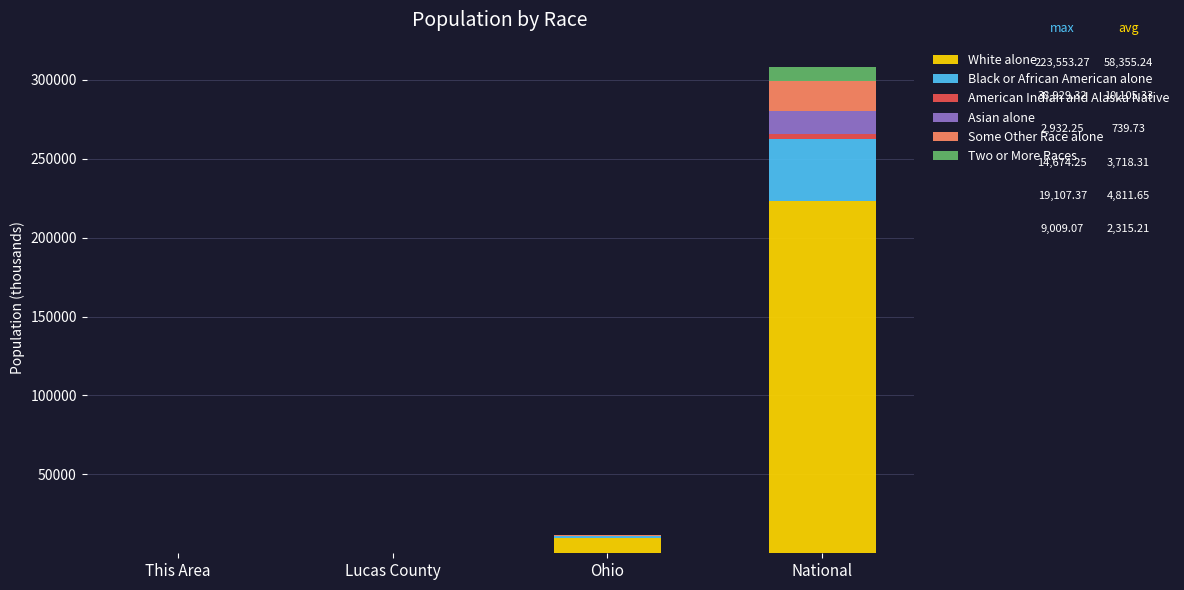

What is the highest value of the White alone series?

223553.3